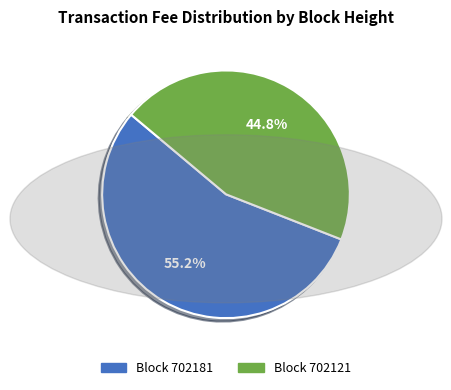

Is there any slice that represents more than half of the pie?

Yes